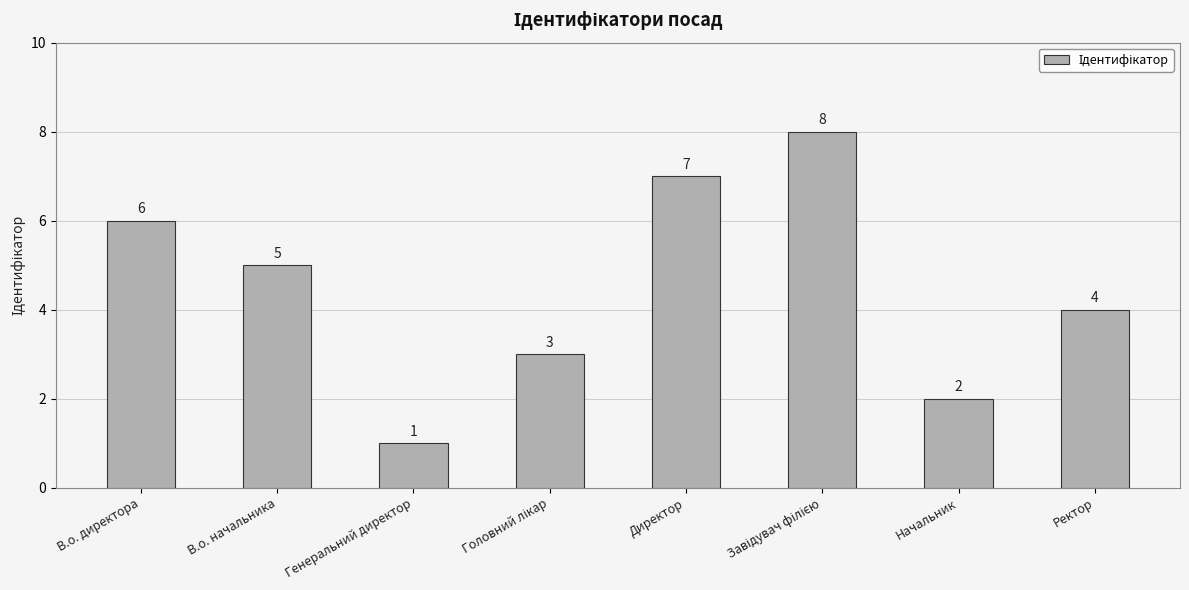

What is the difference between the maximum and minimum values?

7